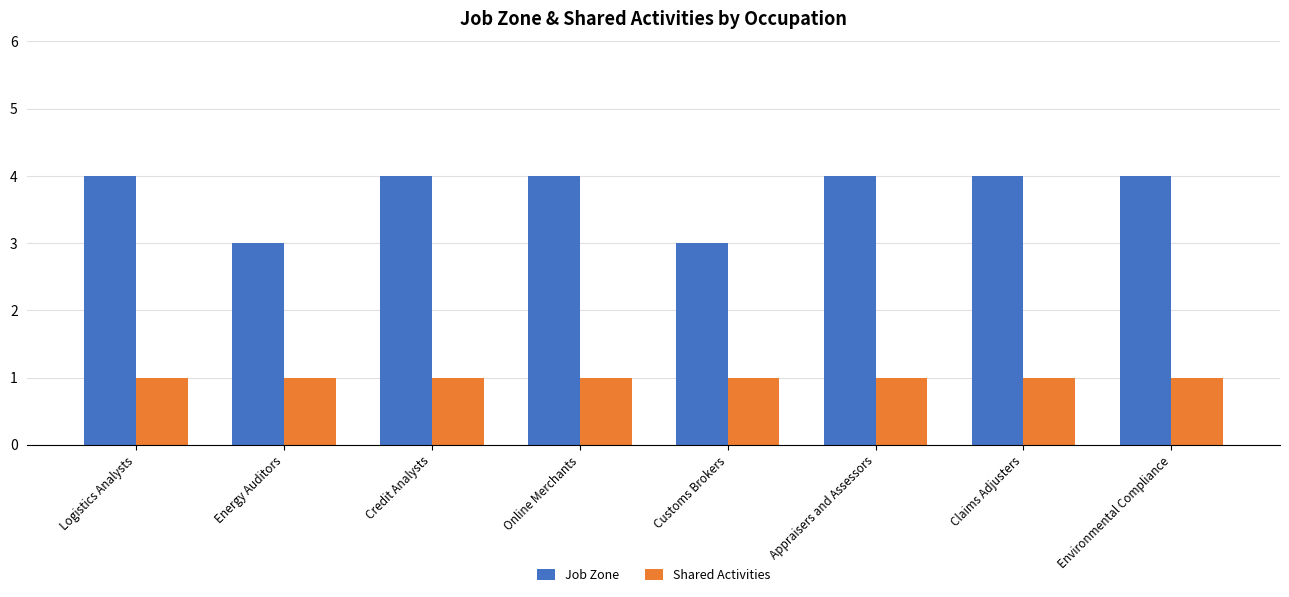

Reading left to right, list all the values displayed in this chart.

Job Zone: 4	3	4	4	3	4	4	4
Shared Activities: 1	1	1	1	1	1	1	1